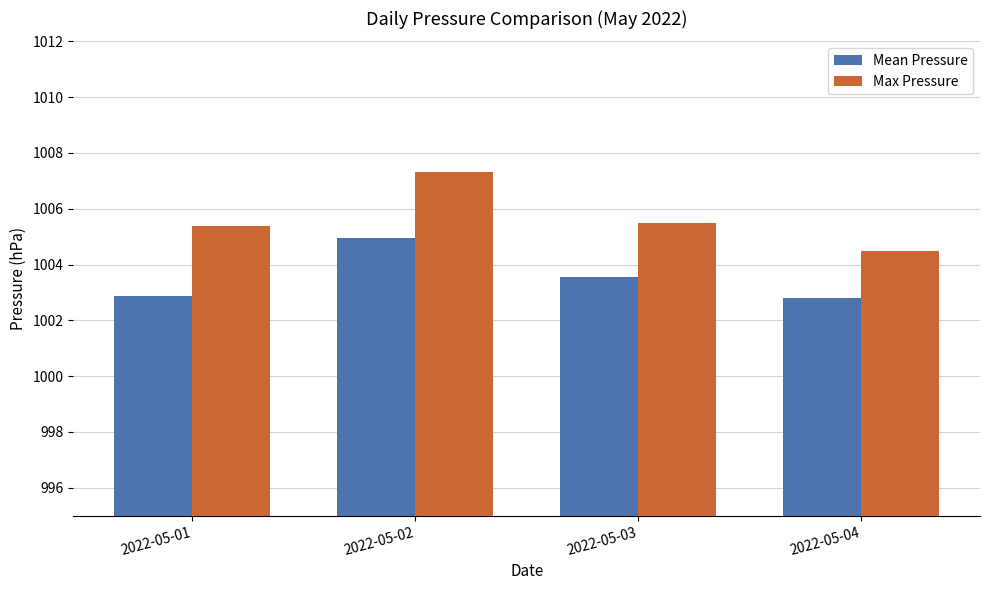

What is the lowest value of the Max Pressure series?

1004.5